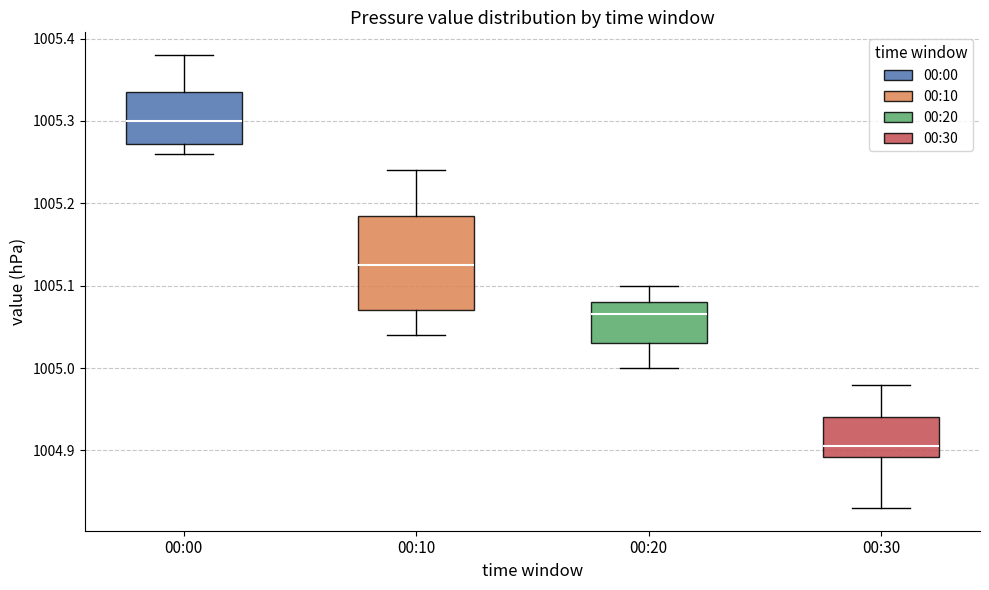

Comparing the boxes themselves (not the whiskers), which one is the tallest?

00:10